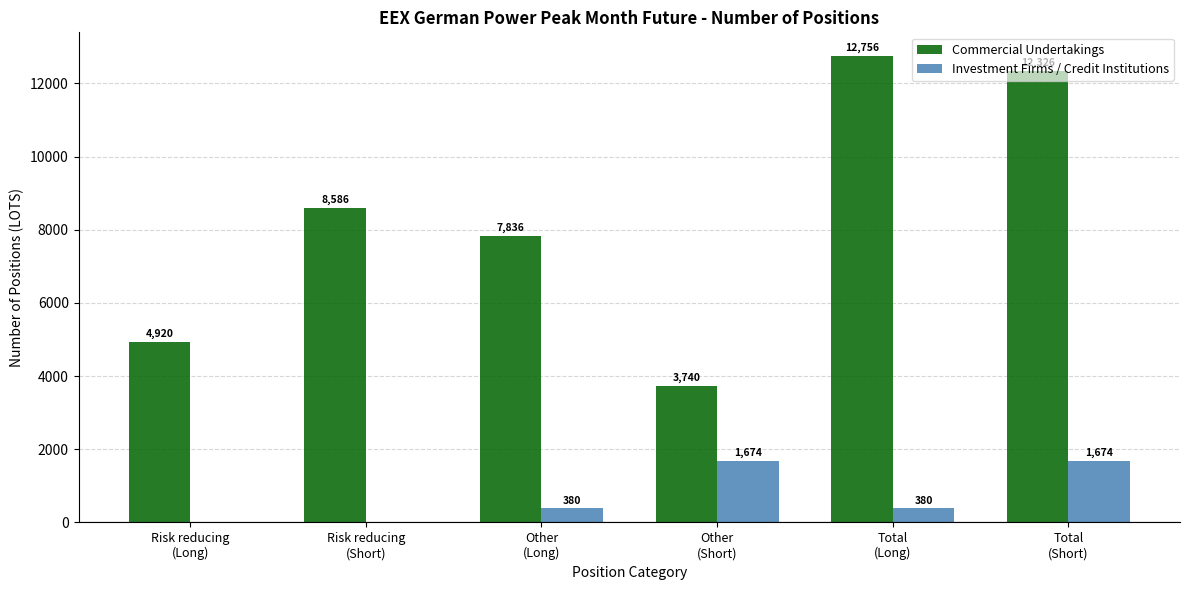

Is the value of Commercial Undertakings at Other
(Long) greater than the value of Investment Firms / Credit Institutions at Risk reducing
(Short)?

Yes